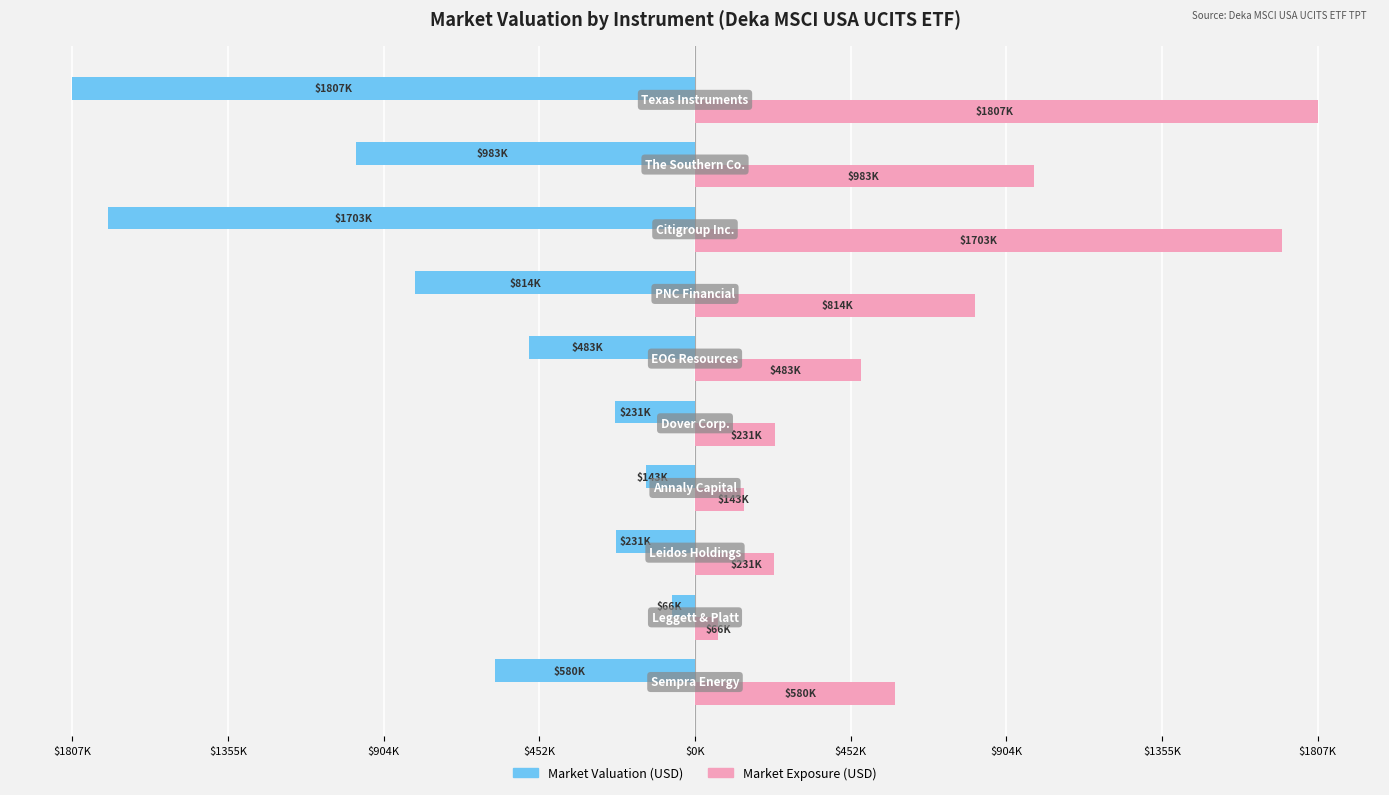

What are all the series names shown in the legend?

Market Valuation (USD), Market Exposure (USD)